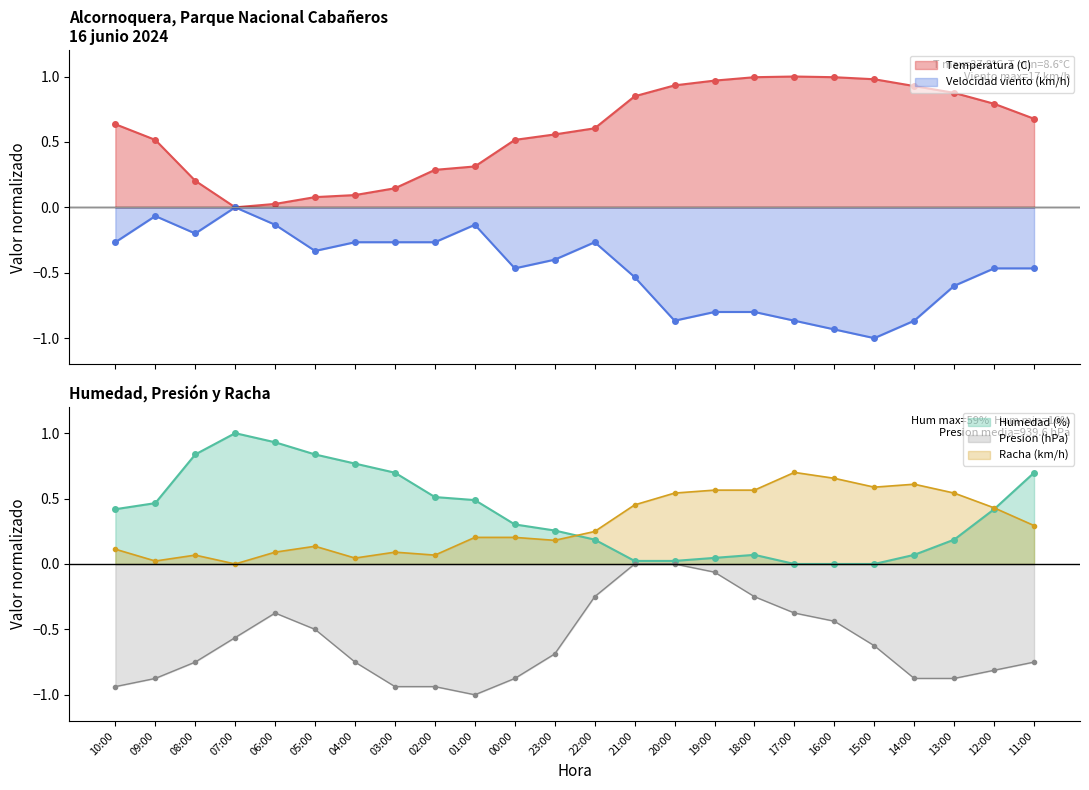

Which series has the largest range (max minus min)?

Temperatura (C)